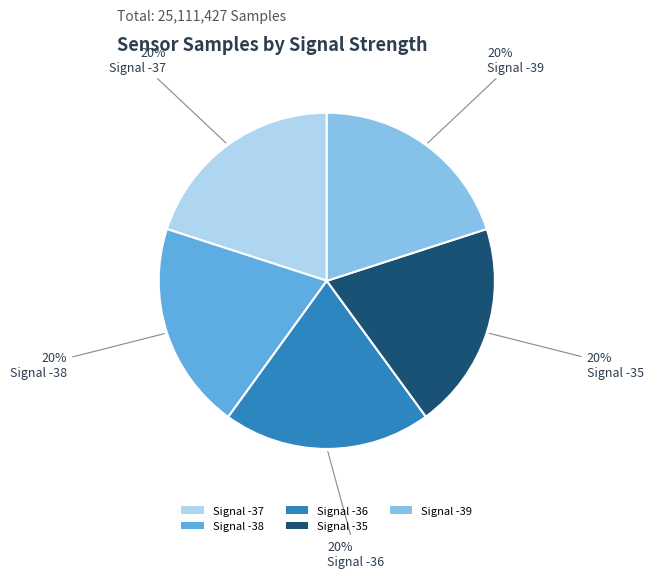

Count the number of slices in the pie.

5